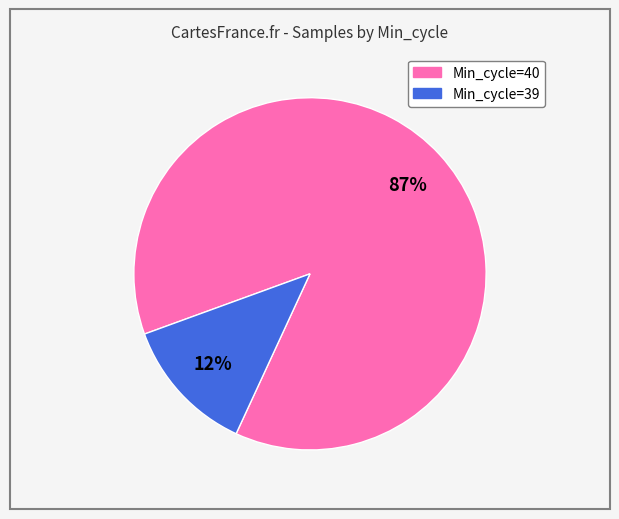

The 5 slice represents 16% of the pie. True or false?

False